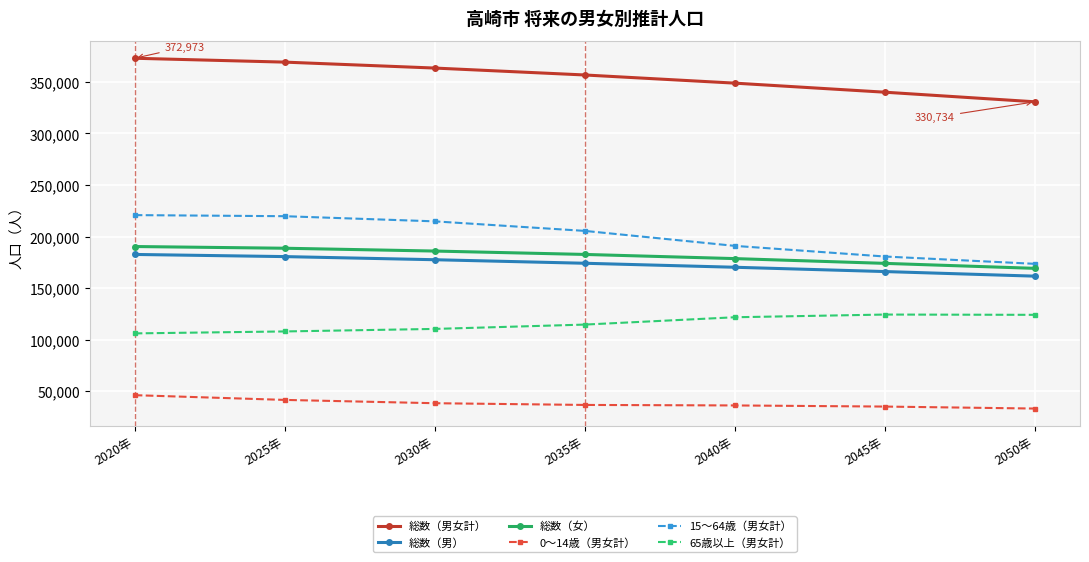

How many data points does each series have?

7